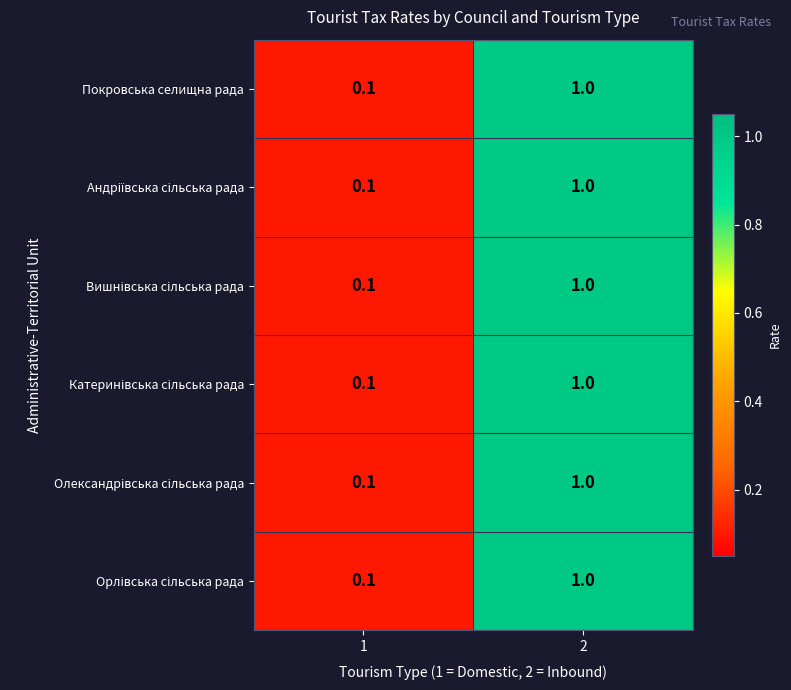

The value of Покровська селищна рада at 2 is 1.0. True or false?

True